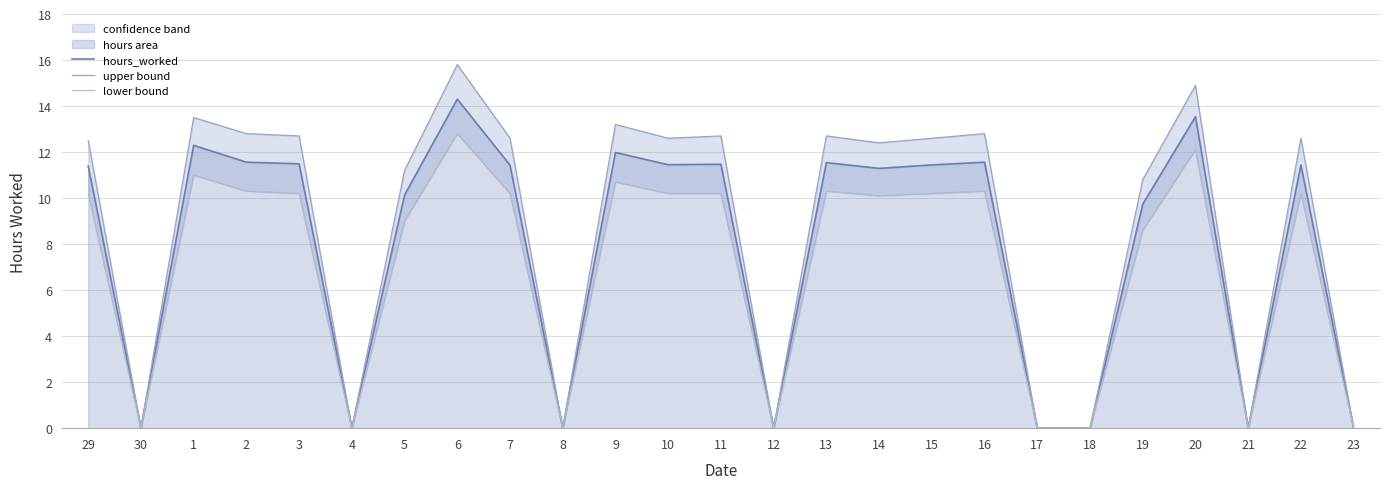

Rank the categories by upper bound value from highest to lowest.

6, 20, 1, 9, 2, 16, 3, 11, 13, 7, 10, 15, 22, 29, 14, 5, 19, 30, 4, 8, 12, 17, 18, 21, 23